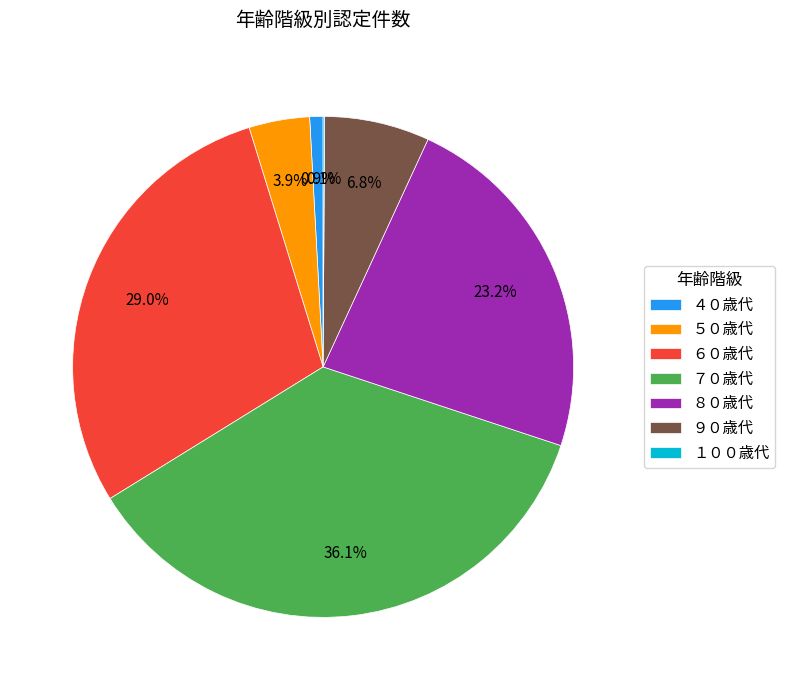

Combined, do ９０歳代 and ６０歳代 account for over 50%?

No